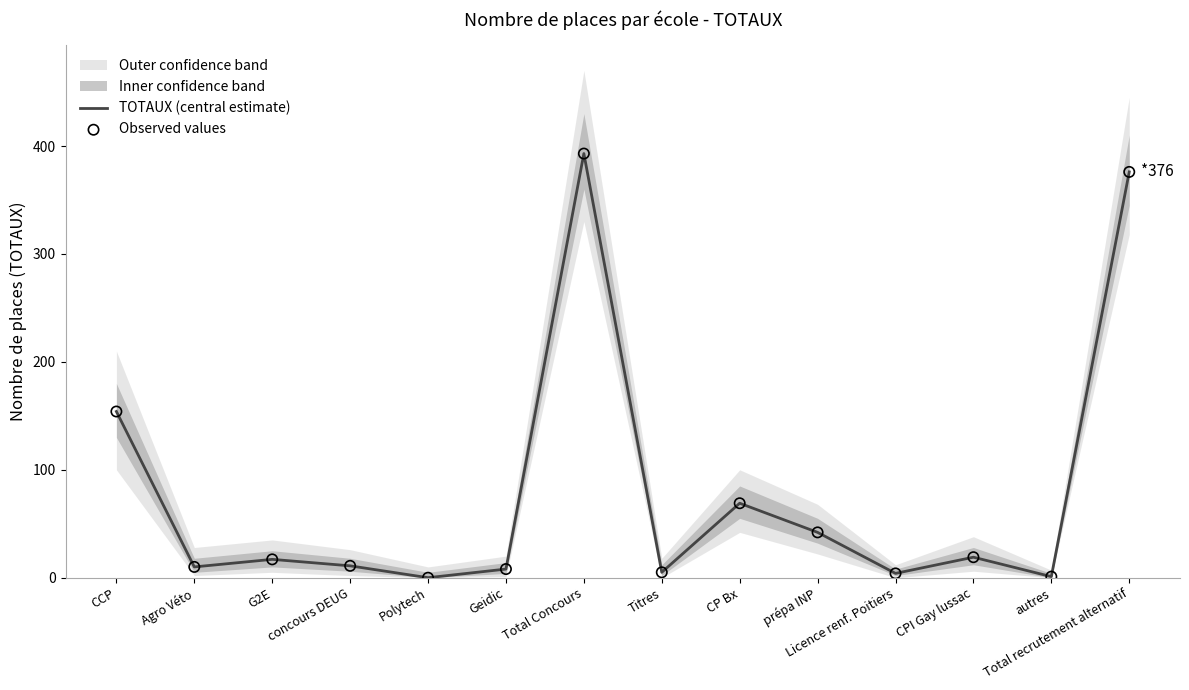

What is the total value across all series at Titres?

10